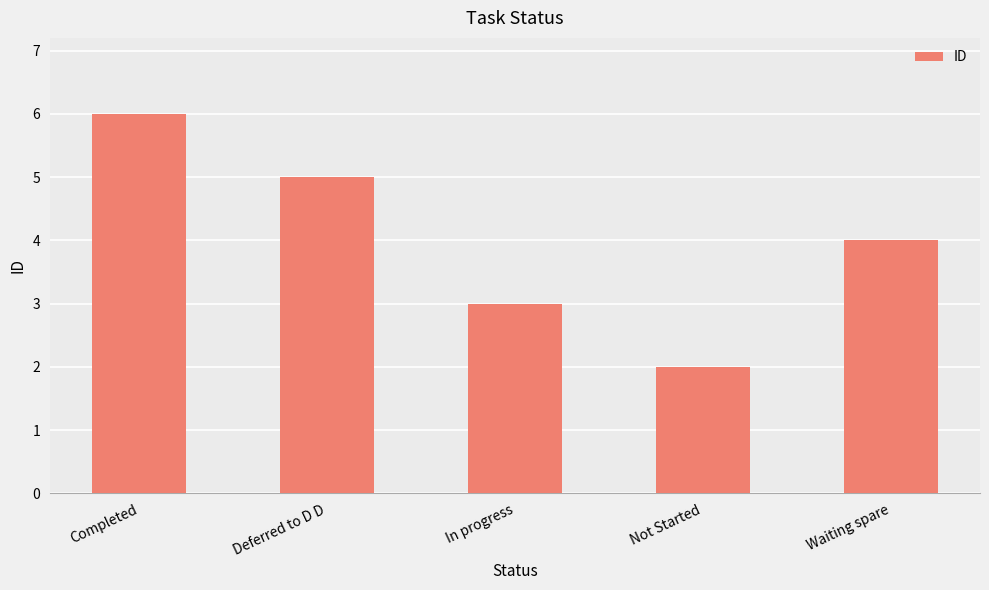

What is the sum of all values?

20